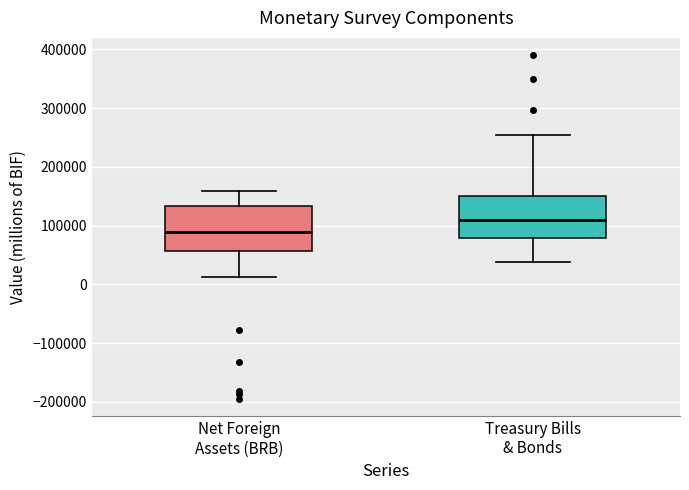

Where does the lower whisker of the box for Net Foreign Assets (BRB) end on the y-axis? The values are not printed on the chart, so give them approximately, as read against the axis.

10000